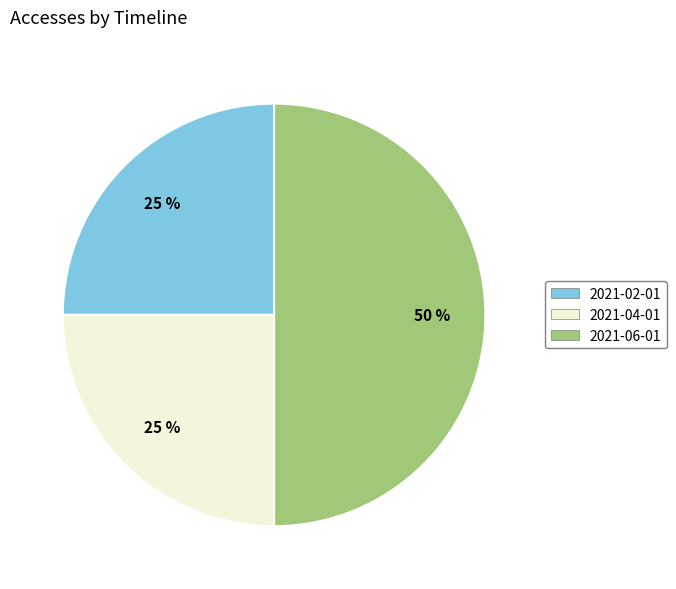

To the nearest percent, what is the difference between the largest and smallest slice percentages?

25%